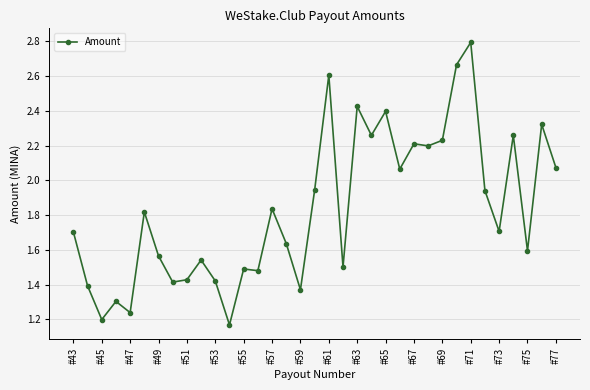

What is the greatest value displayed?

2.8